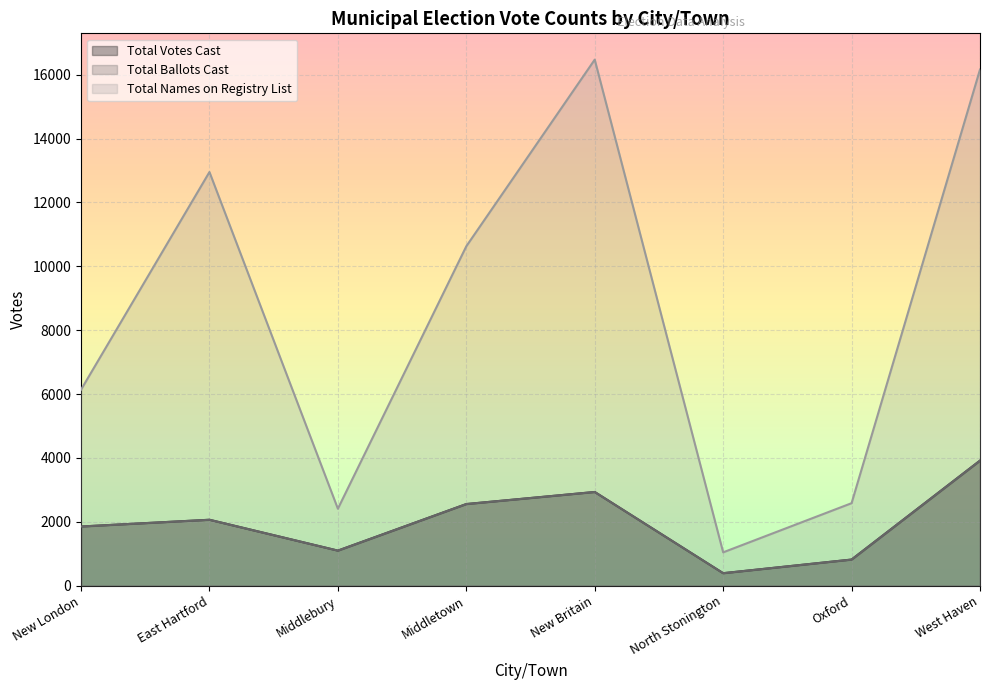

Which label corresponds to the smallest value in the chart?

North Stonington